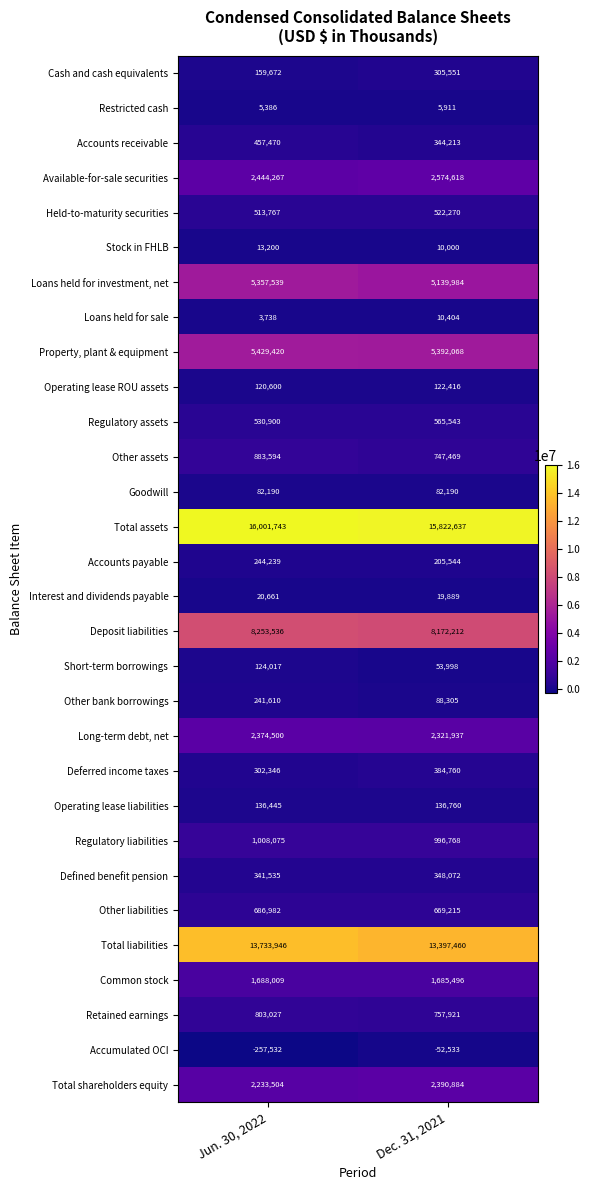

What is the difference between the maximum and minimum values in the Loans held for sale series?

6666